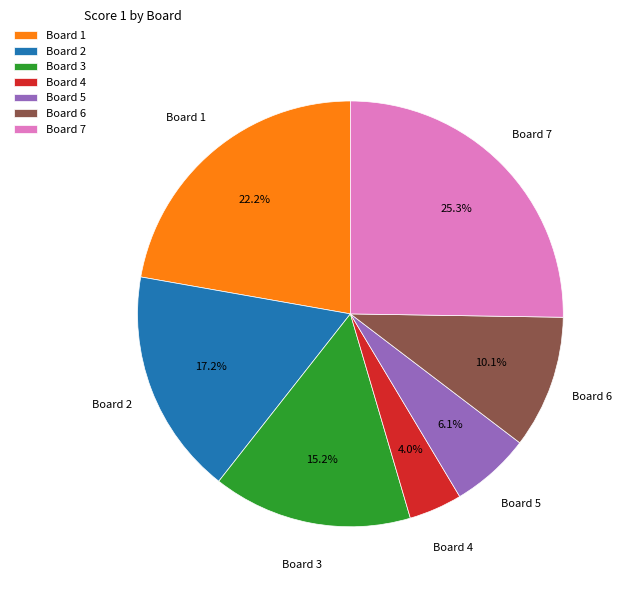

Does any single category account for the majority?

No